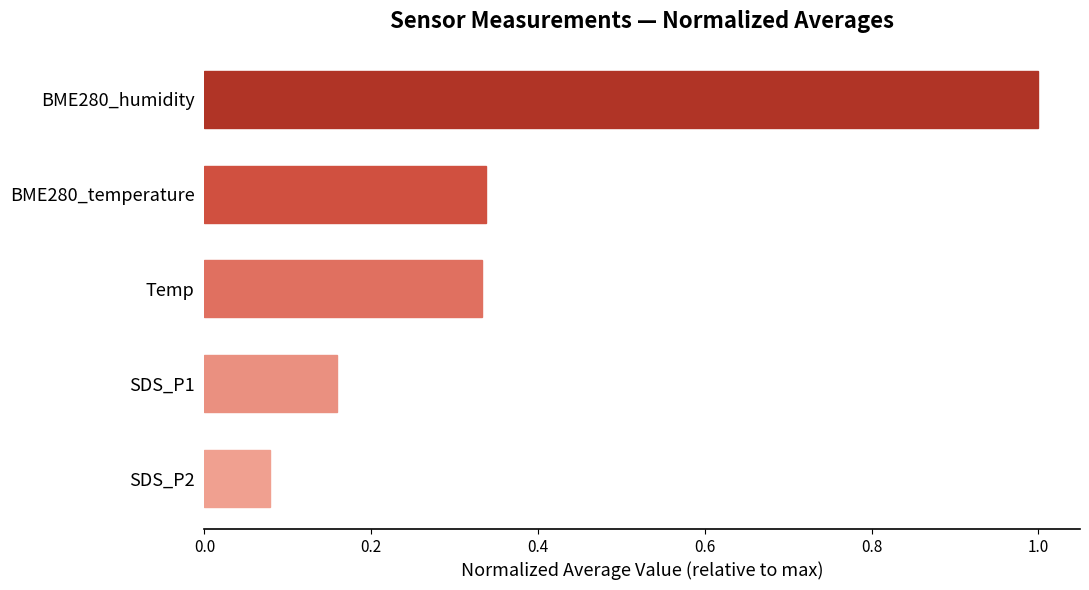

At which category does the chart reach its peak across all series?

BME280_humidity